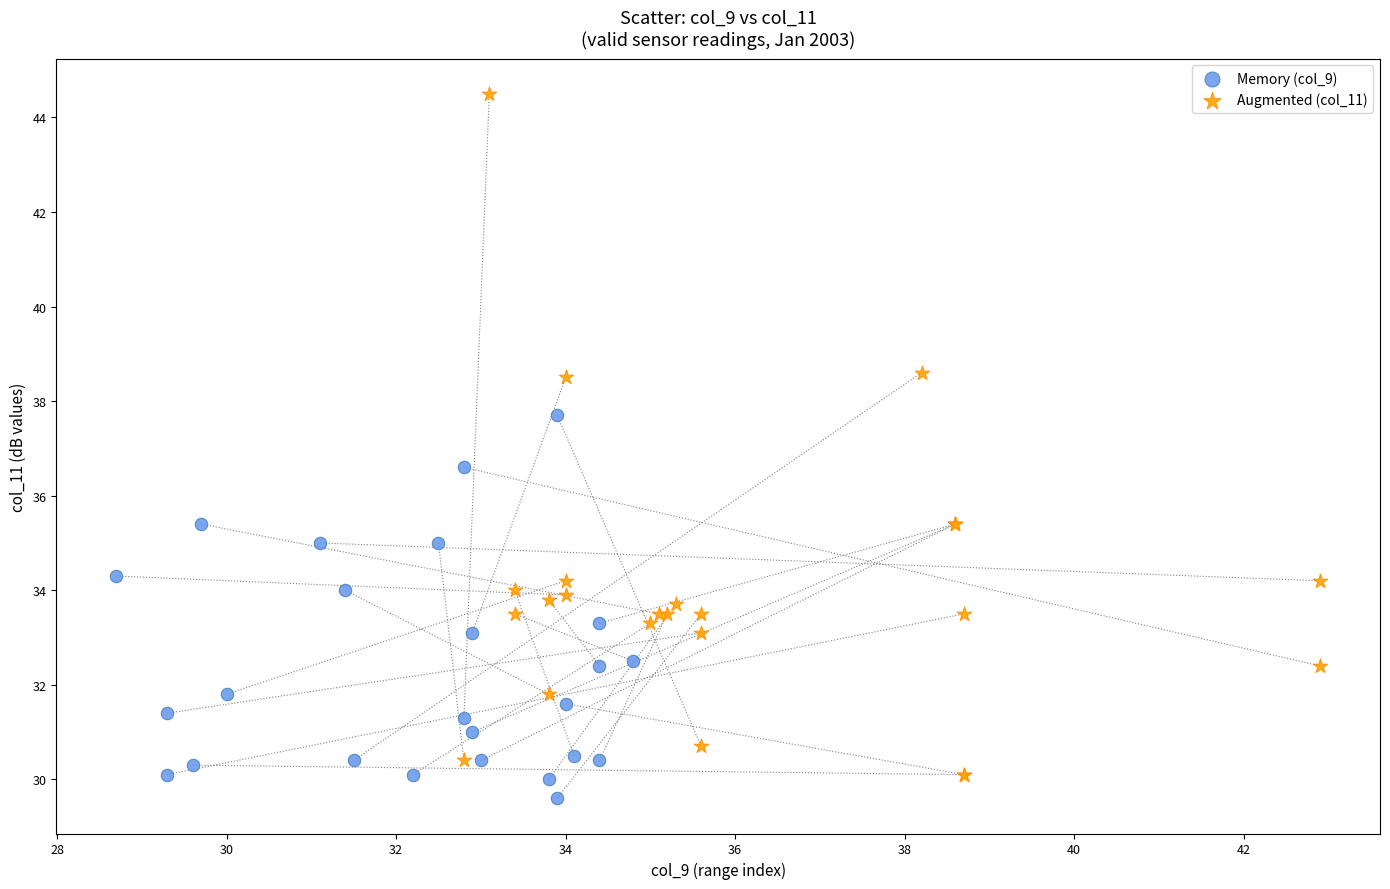

Which series reaches the maximum Y coordinate?

Augmented (col_11)